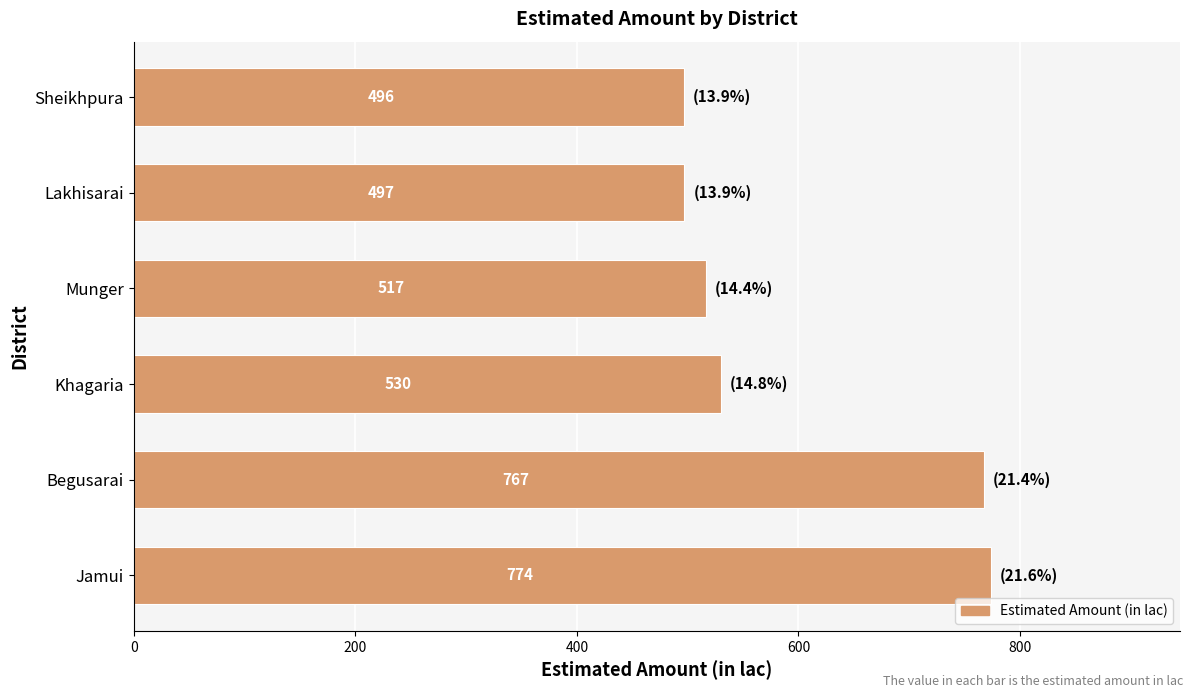

Which category has the lowest value across all series?

Sheikhpura